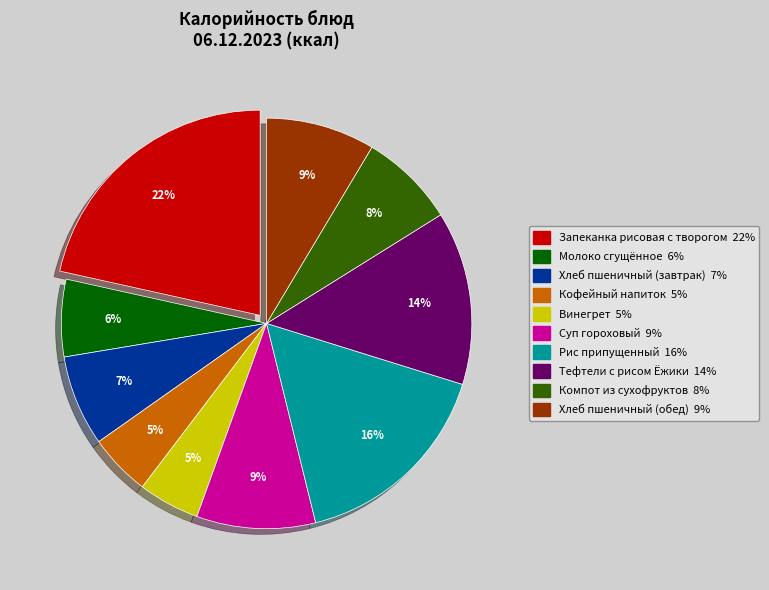

Combined, do Молоко сгущённое and Хлеб пшеничный (обед) account for over 50%?

No